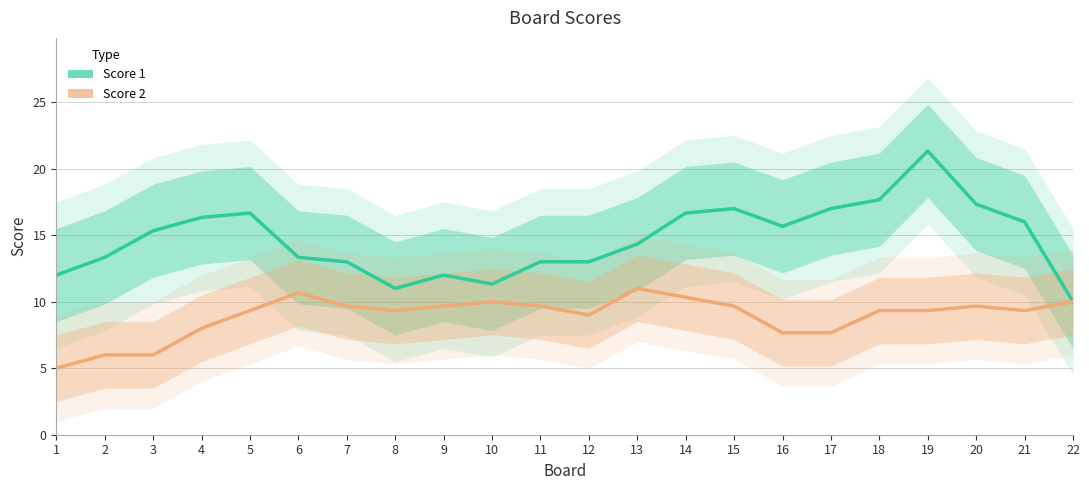

True or false: Score 1 has more than 1 points higher than both neighbors.

True